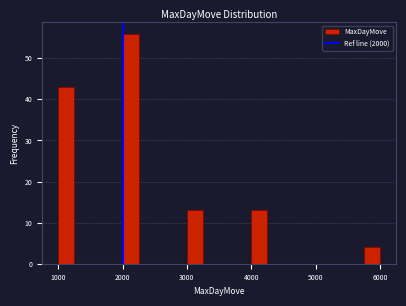

Around what value on the x-axis is the tallest bar? Give the approximate position of its centre, as read against the axis.

2100